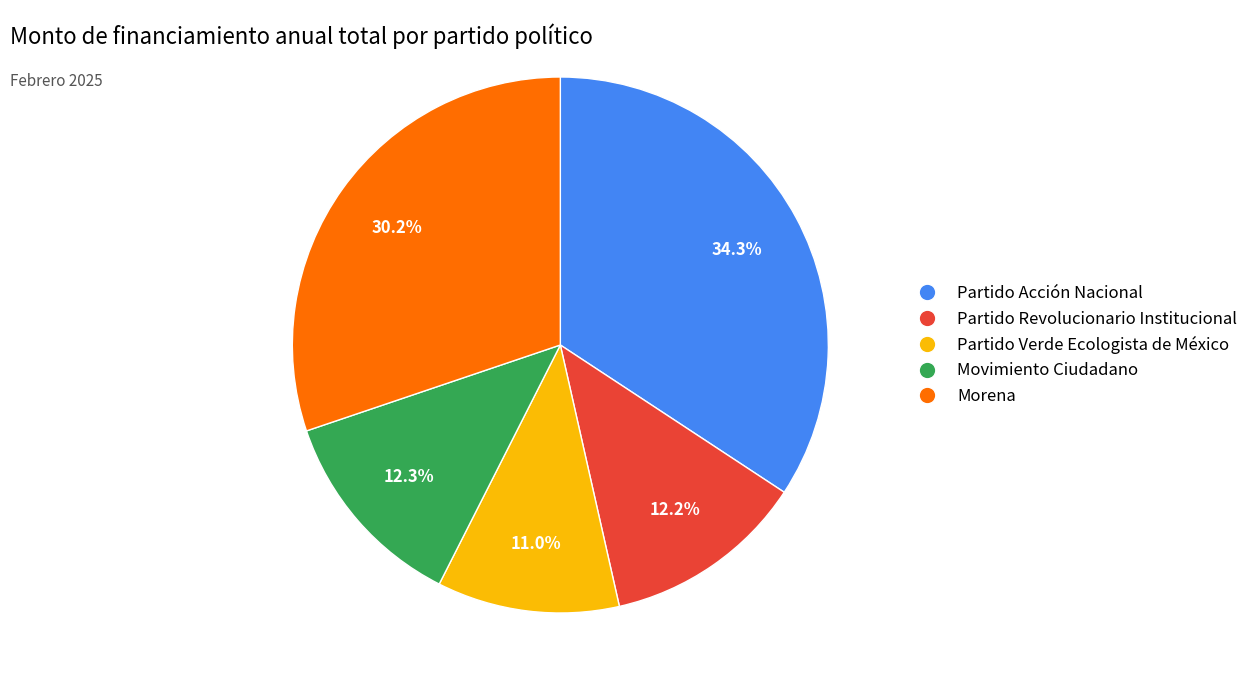

What is the total percentage of Movimiento Ciudadano and Partido Revolucionario Institucional?

24.5%